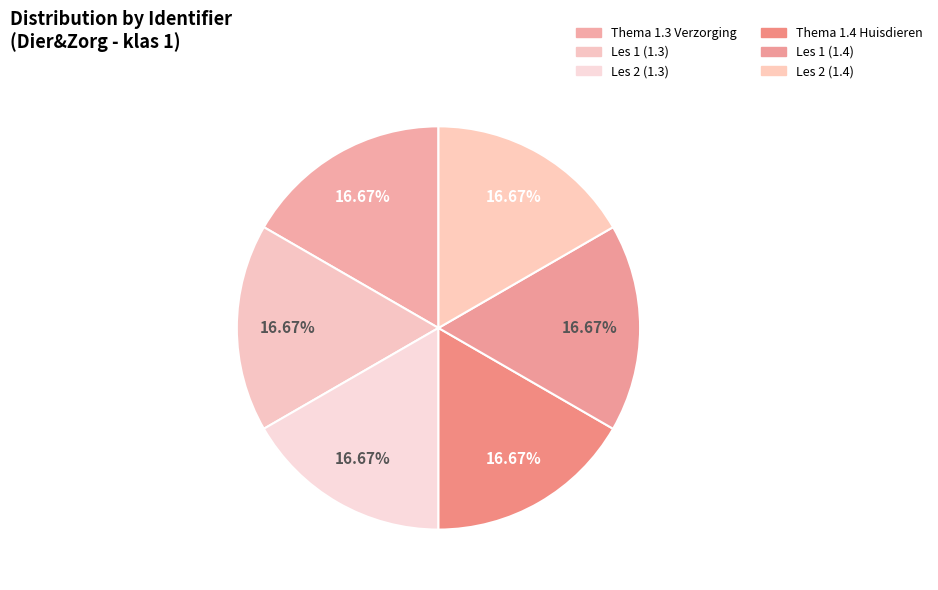

Do Les 1 (1.3) and Thema 1.3 Verzorging together represent more than half of the pie?

No